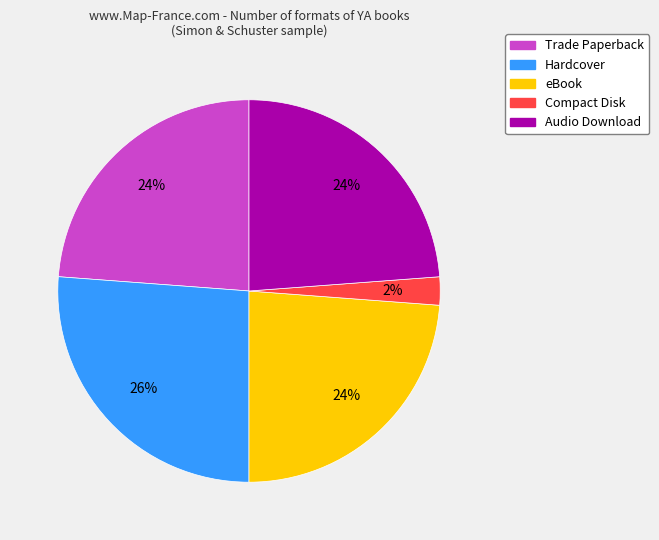

The Audio Download slice represents 24% of the pie. True or false?

True